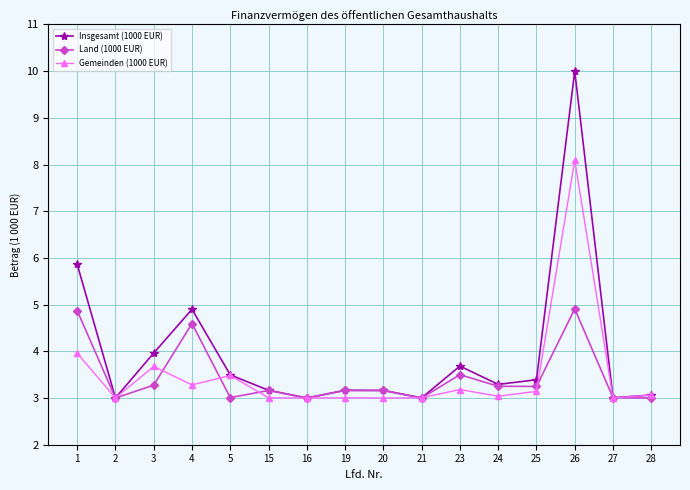

Which series has the widest spread of values?

Insgesamt (1000 EUR)